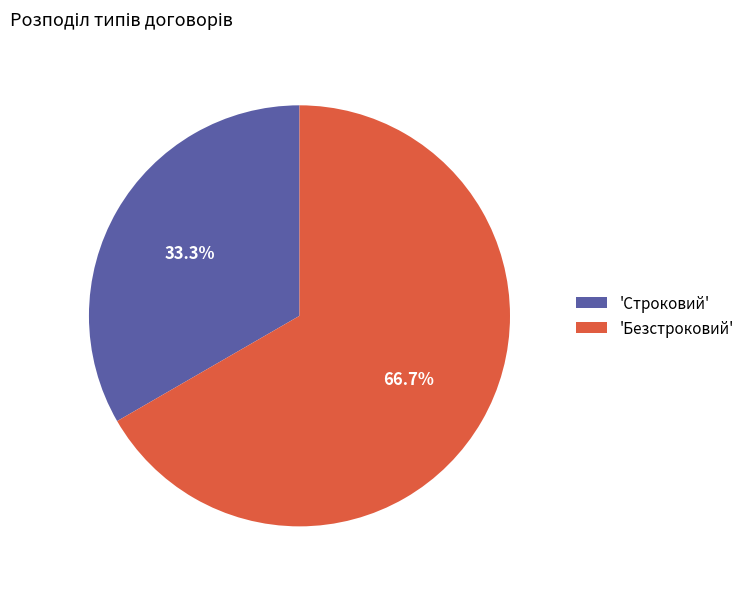

Is there any slice that represents more than half of the pie?

Yes